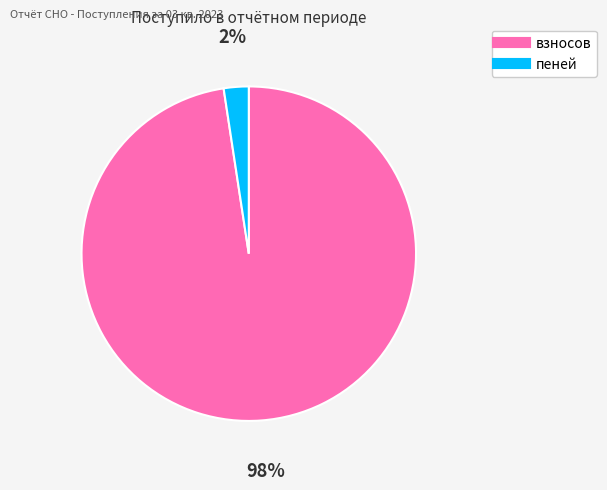

To the nearest percent, what percentage of the pie is пеней?

2%